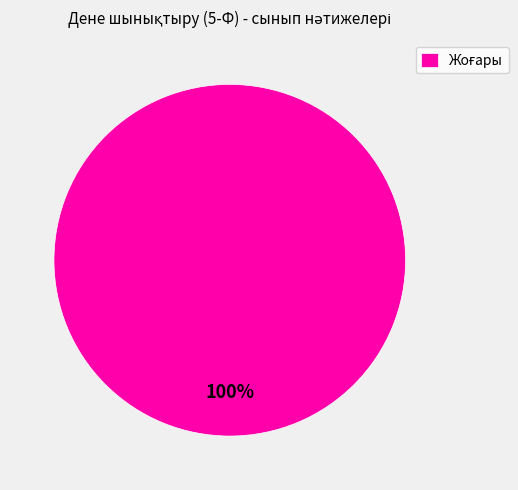

Is there any slice that represents more than half of the pie?

Yes